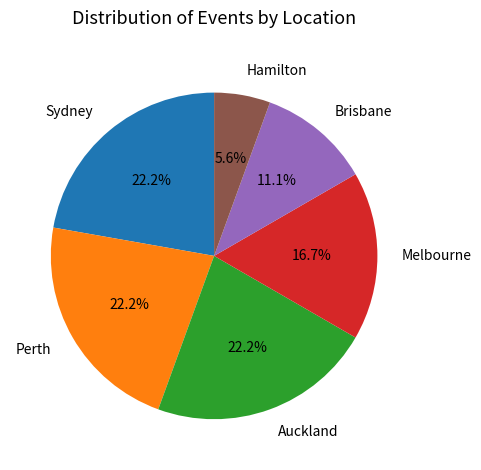

Is it true that Brisbane is 11% of the pie?

True